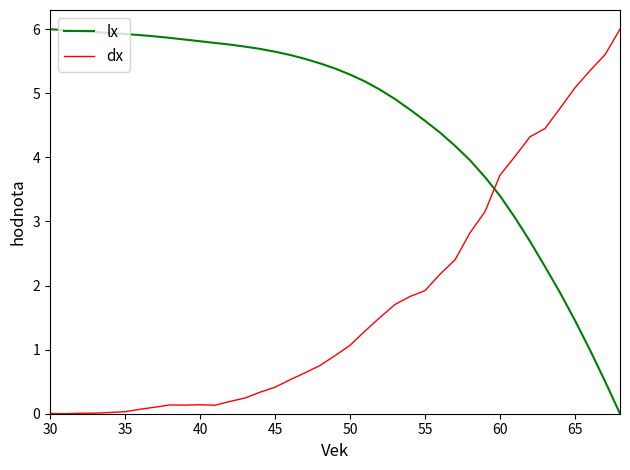

What is the maximum value shown in the chart?

6.0